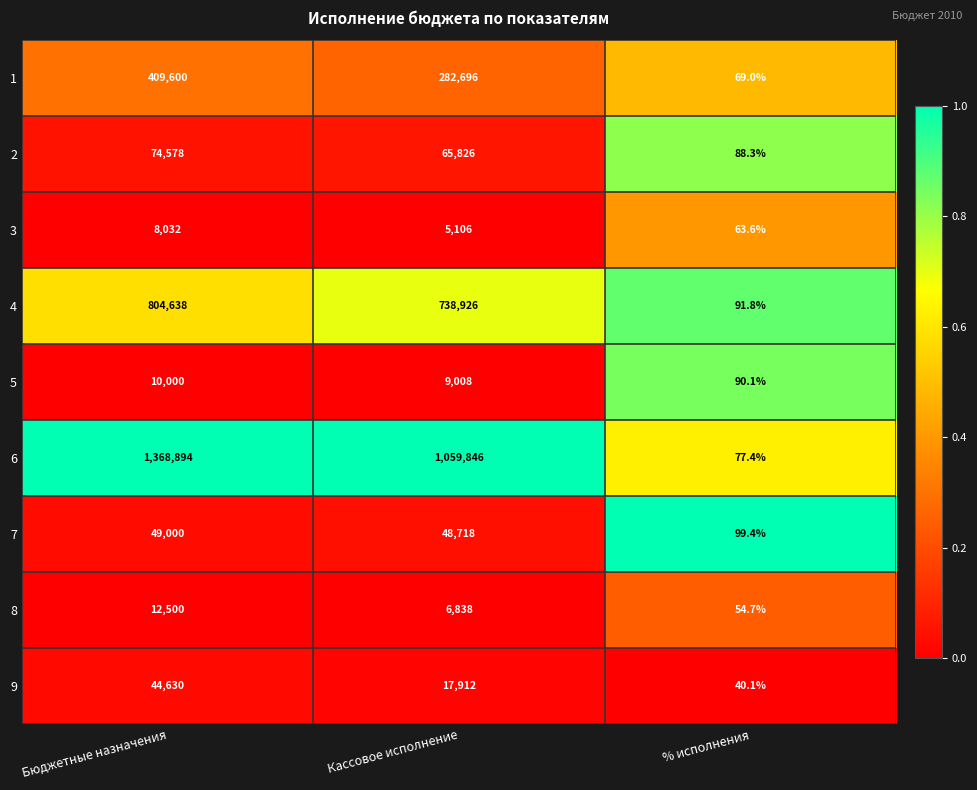

Between Кассовое исполнение and % исполнения, which series saw the biggest shift?

6